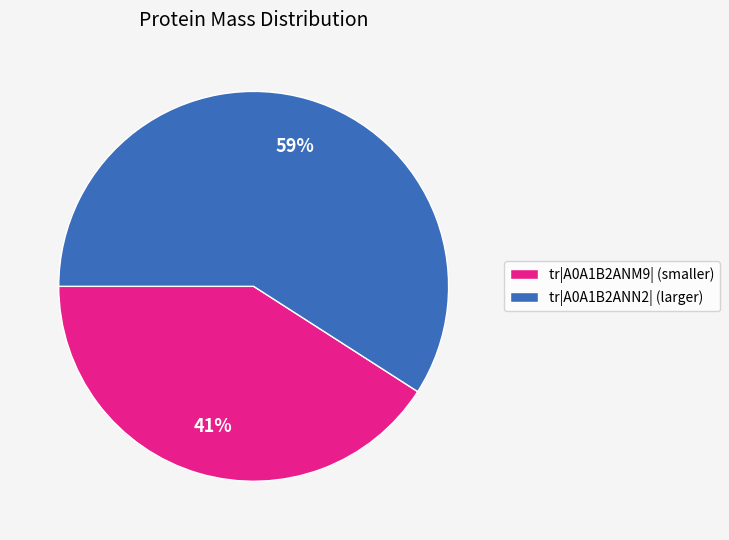

Between tr|A0A1B2ANM9| (smaller) and tr|A0A1B2ANN2| (larger), which is larger?

tr|A0A1B2ANN2| (larger)